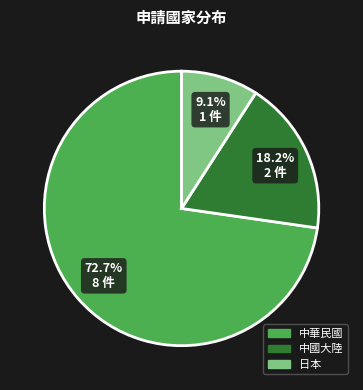

What is the ratio of the value at 日本 to the value at 中華民國?

0.1